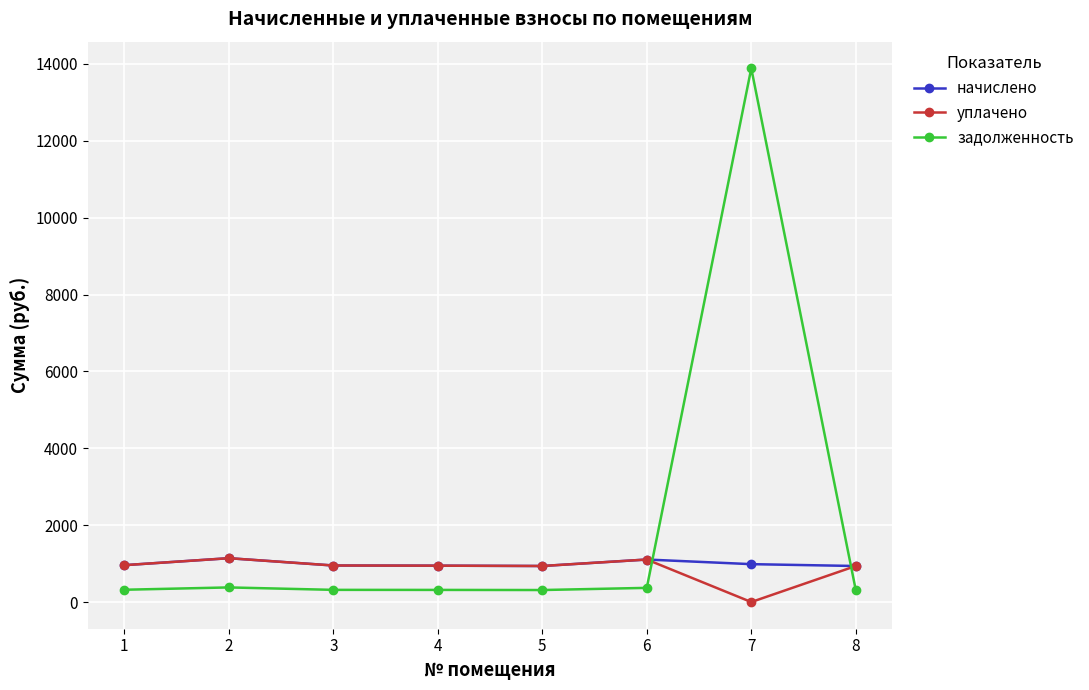

What is the difference between the maximum and second lowest values in the уплачено series?

203.0